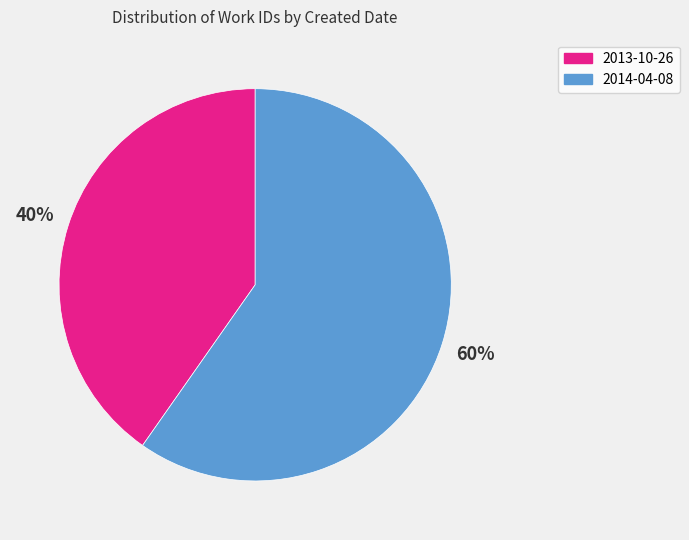

Is there a majority slice in this chart?

Yes